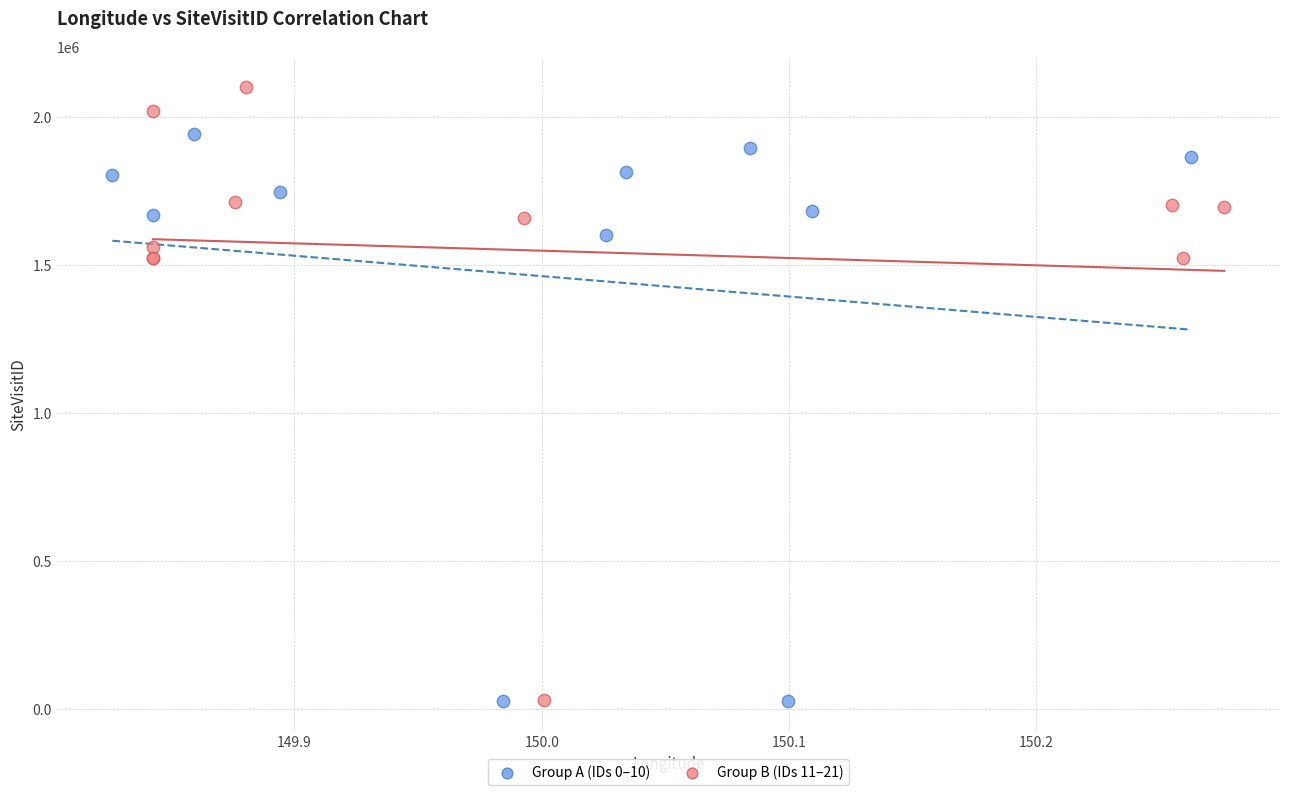

Which series contains the highest Y value?

Group B (IDs 11–21)